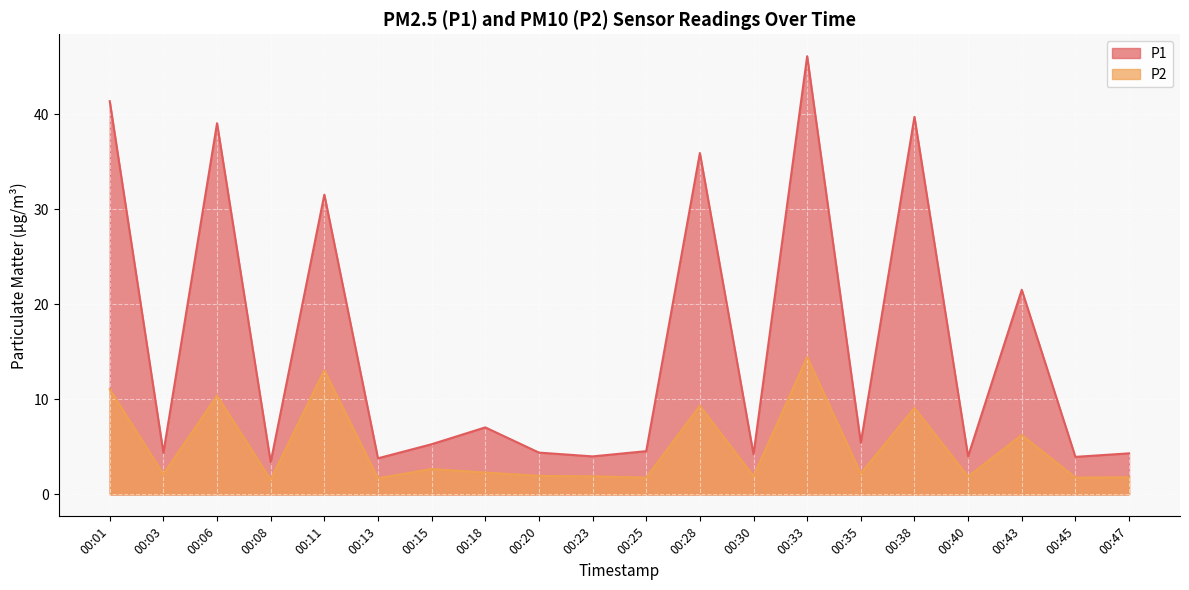

Reading right to left, transcribe all the data shown in this chart.

P1: 4.3	4.0	21.5	4.0	39.7	5.4	46.1	4.2	35.9	4.5	4.0	4.4	7.0	5.3	3.8	31.5	3.4	39.0	4.4	41.4
P2: 1.8	1.8	6.2	1.9	9.1	2.2	14.4	1.9	9.3	1.8	1.9	1.9	2.3	2.7	1.7	13.1	1.6	10.4	2.1	11.1